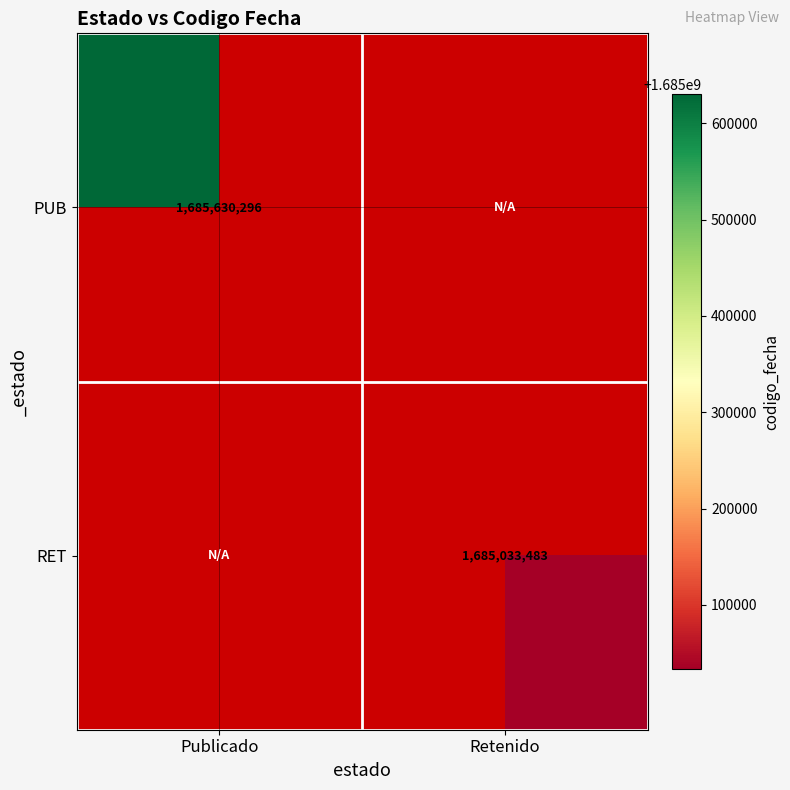

Is it true that PUB equals 1685630296 at Publicado?

True